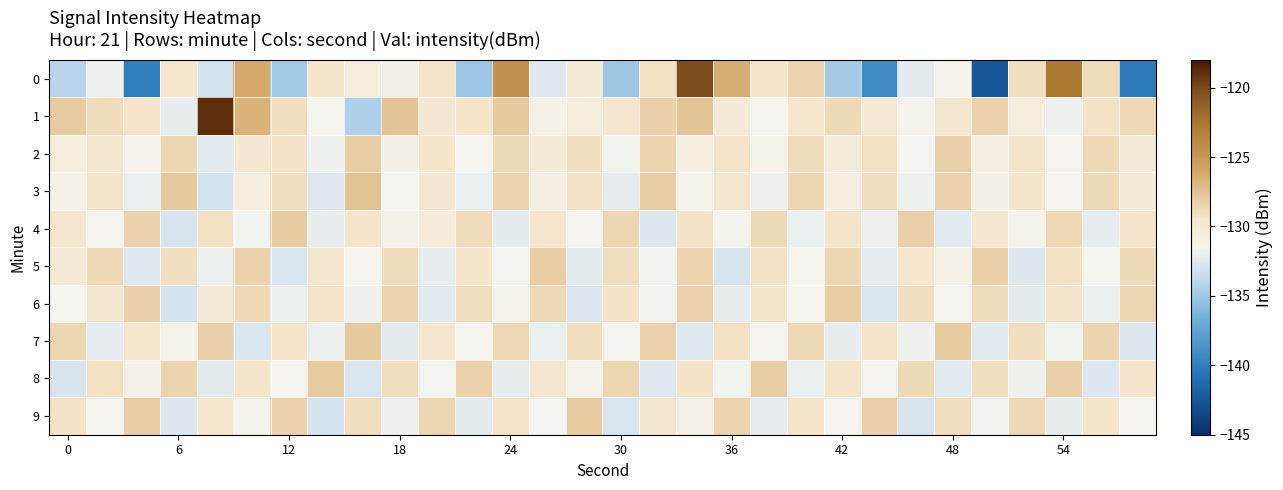

Reading left to right, transcribe all the data shown in this chart.

0: -134.1	-131.8	-139.9	-129.6	-133.0	-126.2	-134.9	-129.5	-130.5	-130.9	-129.4	-135.2	-124.5	-132.5	-130.3	-135.0	-129.3	-120.1	-126.5	-129.4	-128.5	-134.9	-139.1	-132.3	-131.2	-142.6	-129.0	-122.7	-128.9	-140.3
1: -128.1	-128.9	-129.4	-132.0	-118.9	-126.7	-129.0	-131.4	-134.4	-127.6	-130.0	-129.5	-128.0	-131.0	-130.5	-129.8	-128.3	-127.6	-130.2	-131.5	-129.7	-128.8	-130.1	-131.2	-129.9	-128.4	-130.6	-131.8	-129.3	-128.7
2: -130.5	-129.8	-131.2	-128.6	-132.4	-130.0	-129.3	-131.8	-128.2	-130.9	-129.6	-131.4	-128.8	-130.3	-129.1	-131.7	-128.5	-130.7	-129.4	-131.1	-128.9	-130.4	-129.2	-131.6	-128.3	-130.8	-129.5	-131.3	-128.7	-130.2
3: -131.0	-129.5	-132.0	-128.0	-133.0	-130.5	-129.0	-132.5	-127.5	-131.5	-130.0	-132.0	-128.5	-130.8	-129.3	-132.2	-128.2	-131.2	-129.8	-131.9	-128.6	-130.6	-129.1	-131.8	-128.4	-130.9	-129.6	-131.4	-128.8	-130.3
4: -129.8	-131.3	-128.4	-132.8	-129.2	-131.7	-128.1	-132.1	-129.6	-131.0	-130.4	-128.9	-132.3	-129.7	-131.5	-128.6	-132.6	-129.3	-131.2	-128.8	-132.0	-129.5	-131.8	-128.3	-132.4	-129.9	-131.1	-128.7	-132.2	-129.4
5: -130.2	-128.7	-132.5	-129.1	-131.9	-128.4	-132.7	-129.8	-131.3	-128.9	-132.1	-129.5	-131.6	-128.2	-132.3	-129.0	-131.7	-128.5	-132.8	-129.3	-131.4	-128.6	-132.2	-129.7	-131.0	-128.3	-132.6	-129.2	-131.5	-128.8
6: -131.4	-129.9	-128.3	-132.9	-130.3	-128.8	-132.0	-129.4	-131.8	-128.5	-132.4	-129.0	-131.2	-128.7	-132.6	-129.3	-131.7	-128.4	-132.1	-129.6	-131.5	-128.2	-132.7	-129.1	-131.3	-128.9	-132.3	-129.5	-131.9	-128.6
7: -128.6	-132.2	-129.7	-131.1	-128.3	-132.7	-129.4	-131.9	-128.0	-132.3	-129.8	-131.5	-128.7	-132.0	-129.1	-131.6	-128.4	-132.5	-129.2	-131.3	-128.8	-132.1	-129.5	-131.8	-128.1	-132.4	-129.0	-131.7	-128.5	-132.6
8: -132.8	-129.2	-131.0	-128.5	-132.3	-129.6	-131.4	-128.1	-132.7	-129.0	-131.6	-128.4	-132.1	-129.8	-131.2	-128.6	-132.5	-129.3	-131.7	-128.2	-132.0	-129.5	-131.3	-128.8	-132.4	-129.1	-131.8	-128.3	-132.6	-129.4
9: -129.3	-131.5	-128.2	-132.6	-129.7	-131.2	-128.4	-132.9	-129.0	-131.8	-128.6	-132.3	-129.4	-131.6	-128.1	-132.7	-129.8	-131.0	-128.5	-132.2	-129.6	-131.3	-128.3	-132.8	-129.1	-131.7	-128.7	-132.1	-129.5	-131.4